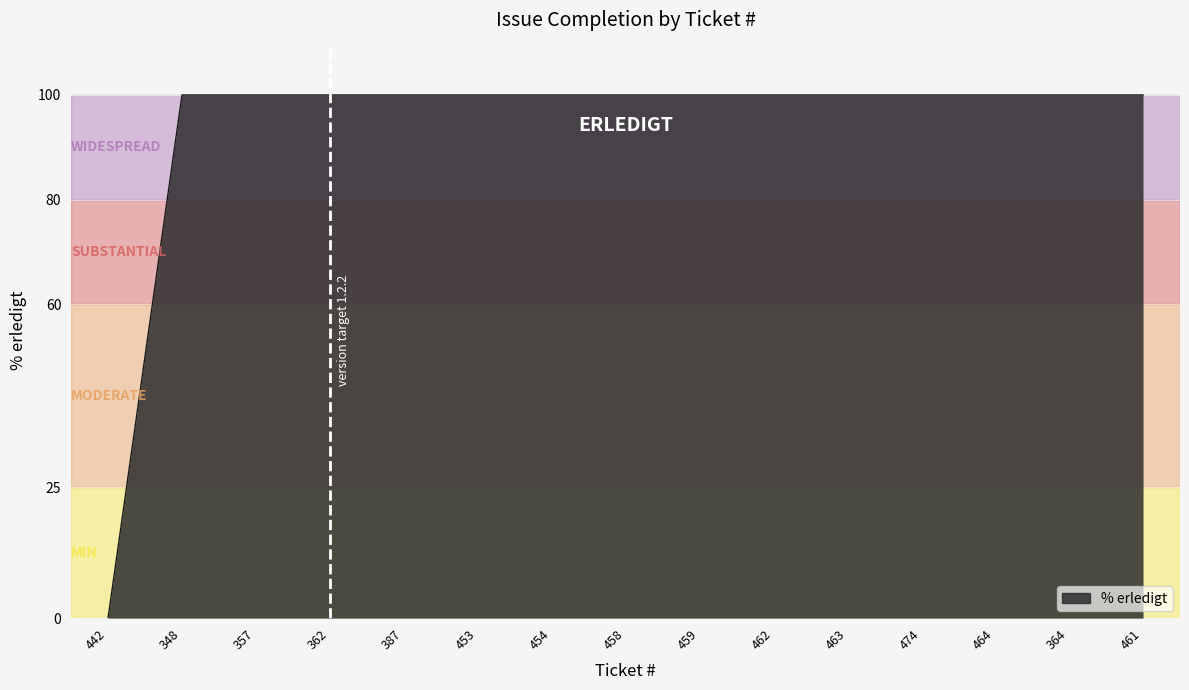

Reading left to right, extract all data points from this chart.

442=0	348=100	357=100	362=100	387=100	453=100	454=100	458=100	459=100	462=100	463=100	474=100	464=100	364=100	461=100